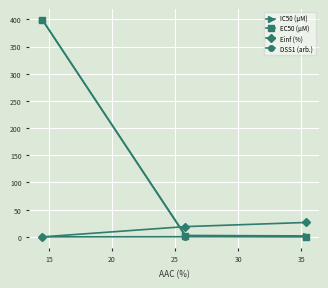

What is the greatest value displayed?

399.0